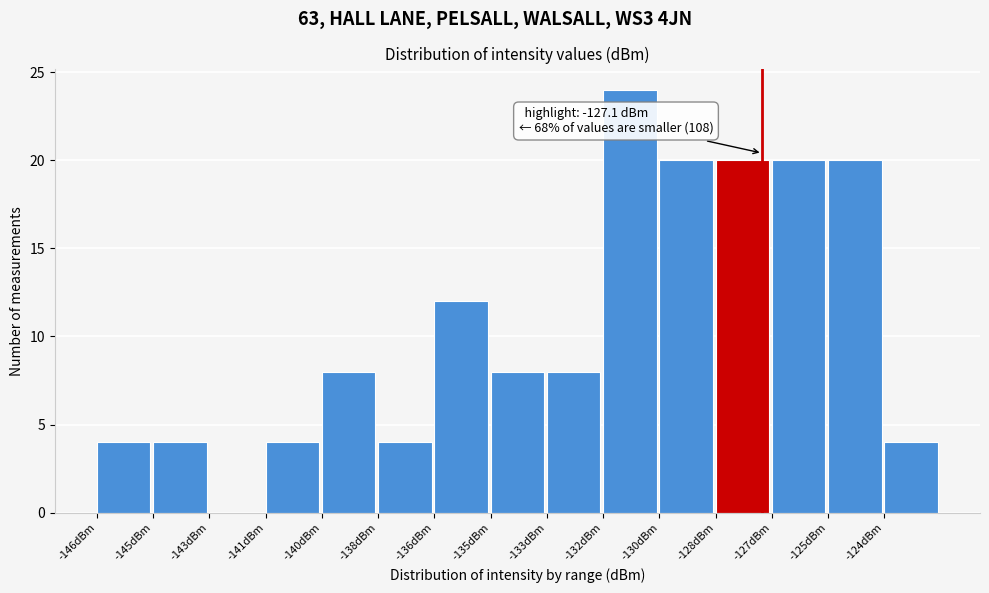

Reading left to right, transcribe all the data shown in this chart.

-146dBm=4	-145dBm=4	-143dBm=0	-141dBm=4	-140dBm=8	-138dBm=4	-136dBm=12	-135dBm=8	-133dBm=8	-132dBm=24	-130dBm=20	-128dBm=20	-127dBm=20	-125dBm=20	-124dBm=4